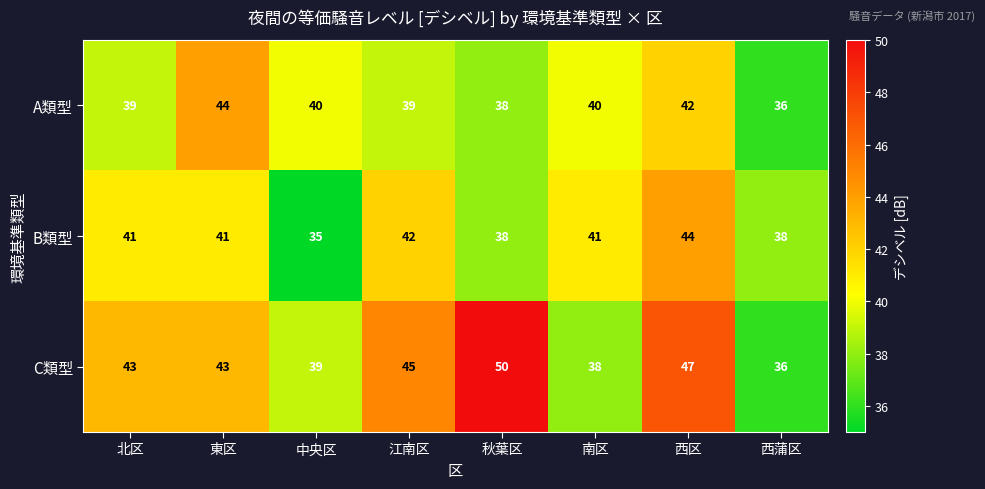

What is the total value across all series at 北区?

123